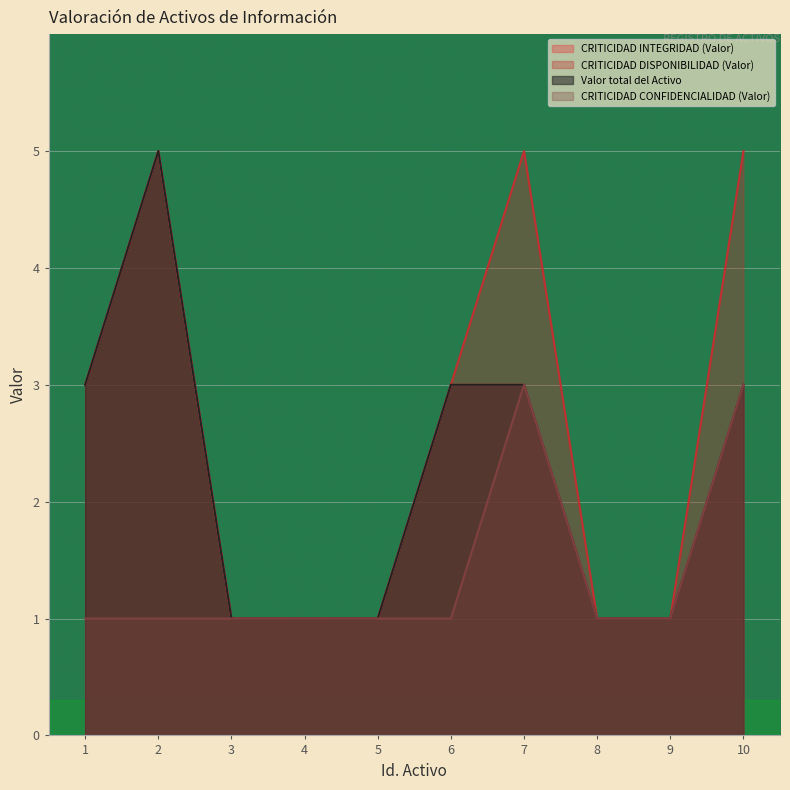

The value of CRITICIDAD CONFIDENCIALIDAD (Valor) at 7 is 3. True or false?

True